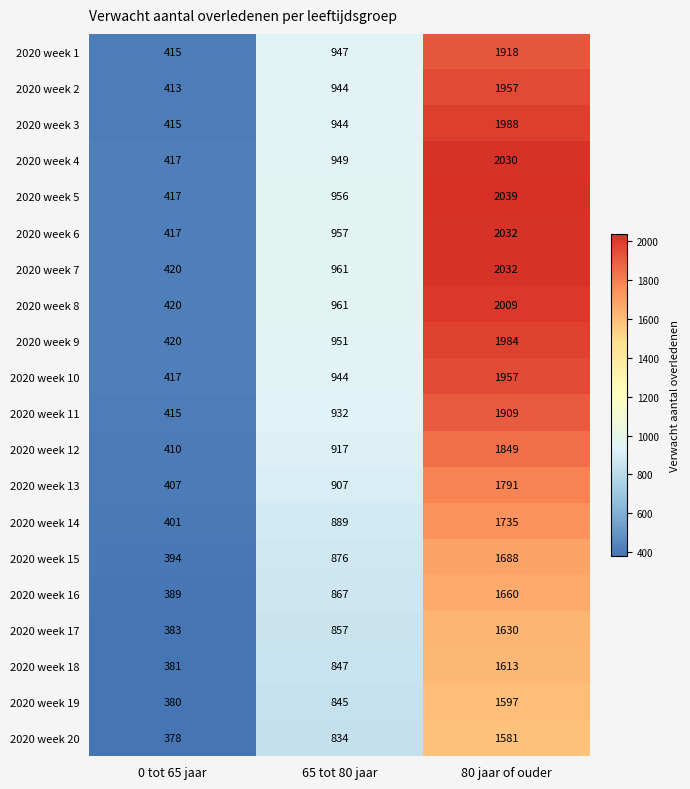

What is the total value across all series at 80 jaar of ouder?

36999